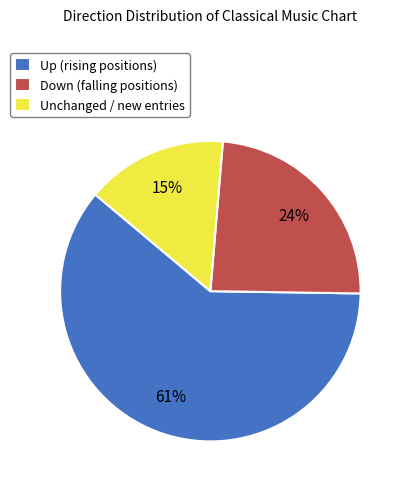

Combined, do Down (falling positions) and Up (rising positions) account for over 50%?

Yes